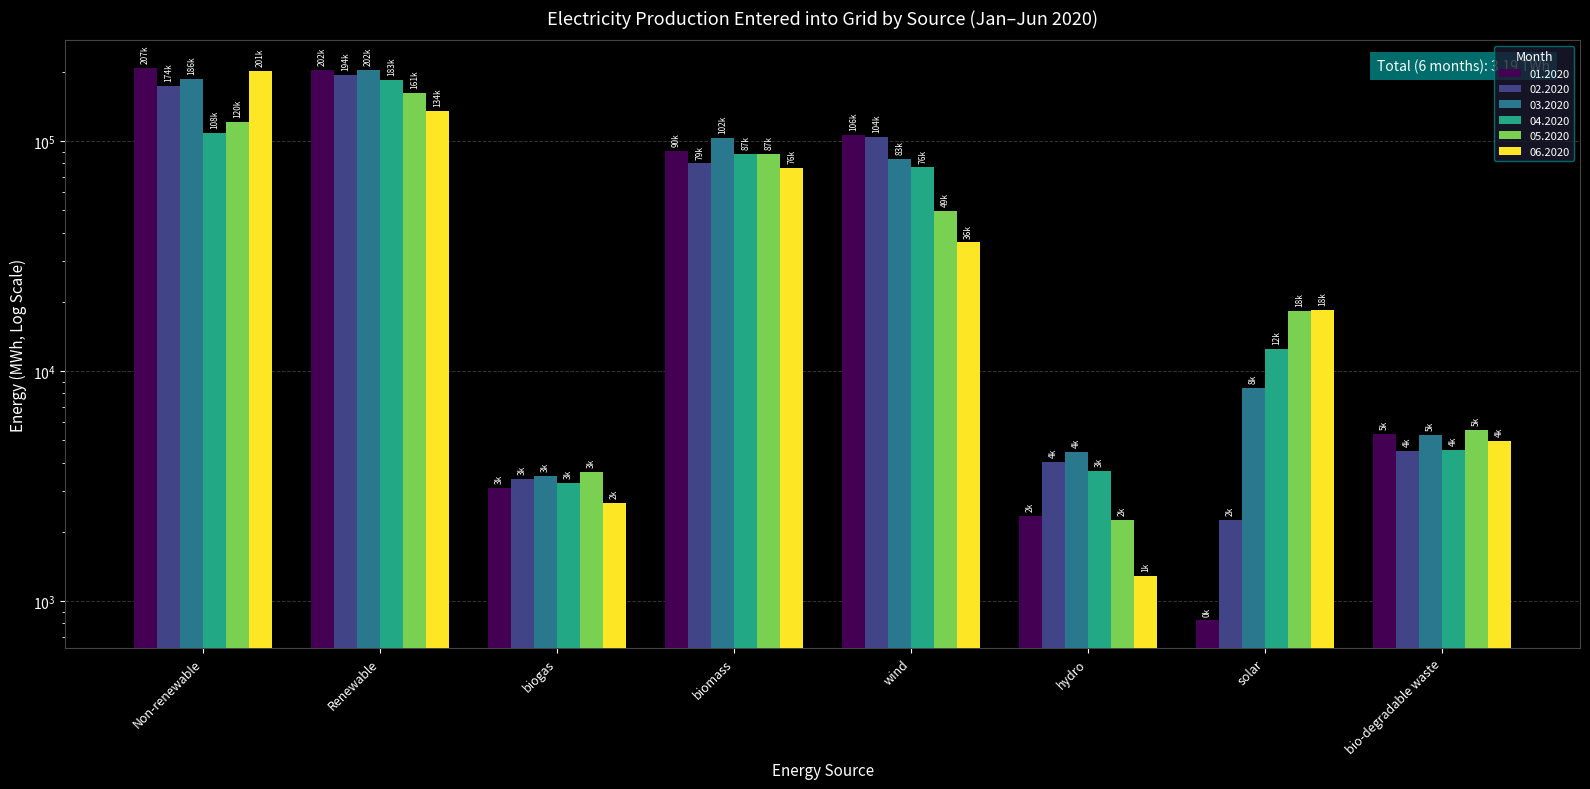

What position from the left is solar?

7